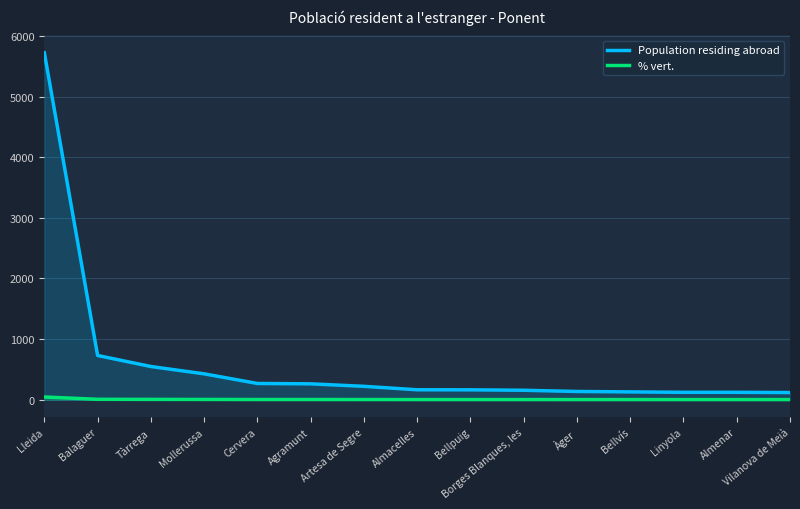

List the labels in order of Population residing abroad value, largest first.

Lleida, Balaguer, Tàrrega, Mollerussa, Cervera, Agramunt, Artesa de Segre, Almacelles, Bellpuig, Borges Blanques, les, Àger, Bellvís, Linyola, Almenar, Vilanova de Meià